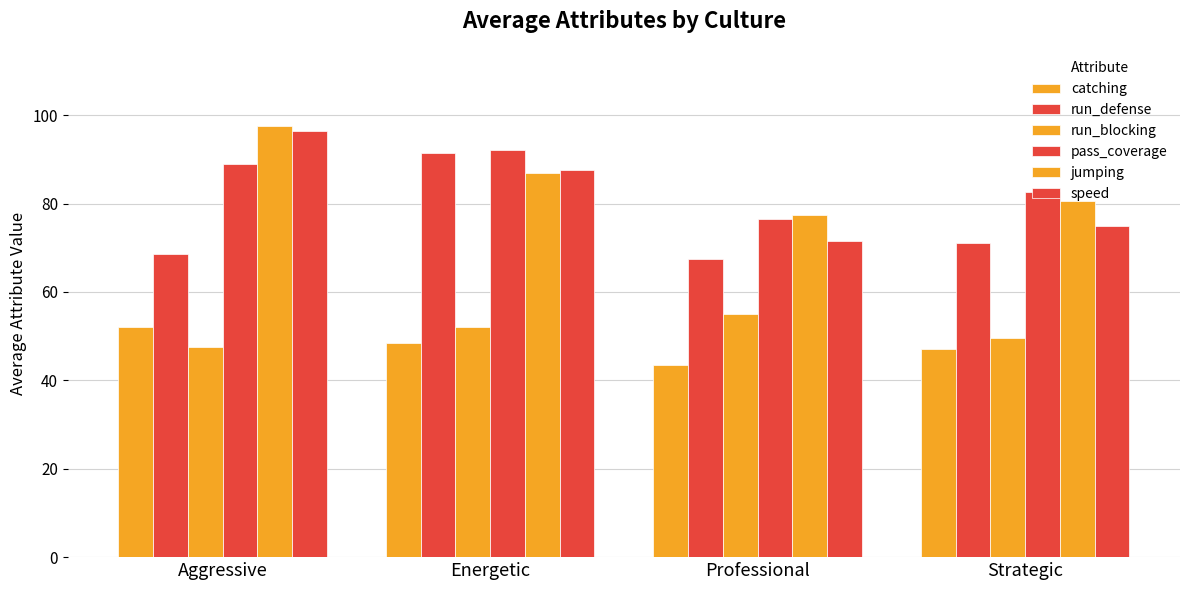

Reading left to right, what are all the values shown in this chart?

catching: Aggressive=52.0	Energetic=48.5	Professional=43.5	Strategic=47.0
run_defense: Aggressive=68.5	Energetic=91.5	Professional=67.5	Strategic=71.0
run_blocking: Aggressive=47.5	Energetic=52.0	Professional=55.0	Strategic=49.5
pass_coverage: Aggressive=89.0	Energetic=92.0	Professional=76.5	Strategic=82.5
jumping: Aggressive=97.5	Energetic=87.0	Professional=77.5	Strategic=80.5
speed: Aggressive=96.5	Energetic=87.5	Professional=71.5	Strategic=75.0